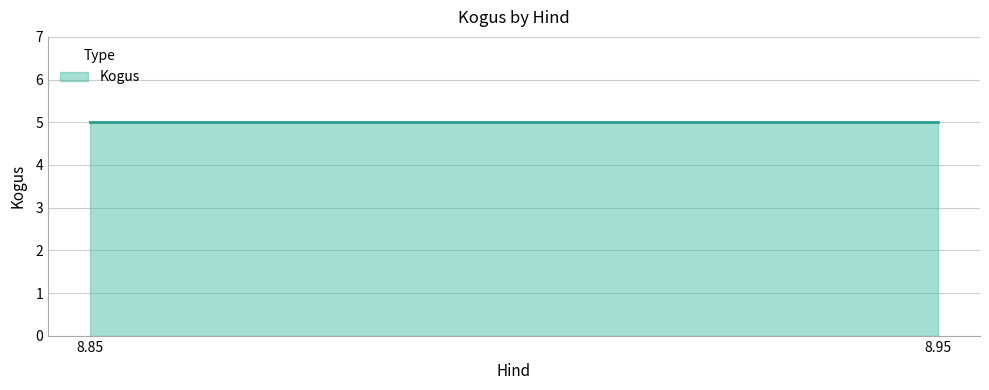

How many lines are shown in the chart?

1